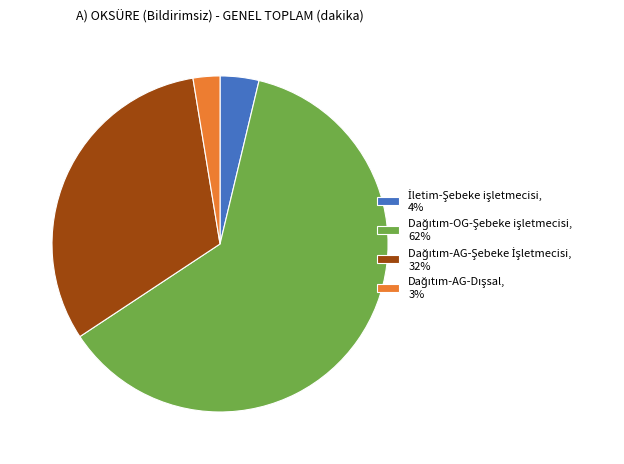

To the nearest percent, what portion does Dağıtım-OG-Şebeke işletmecisi represent?

62%